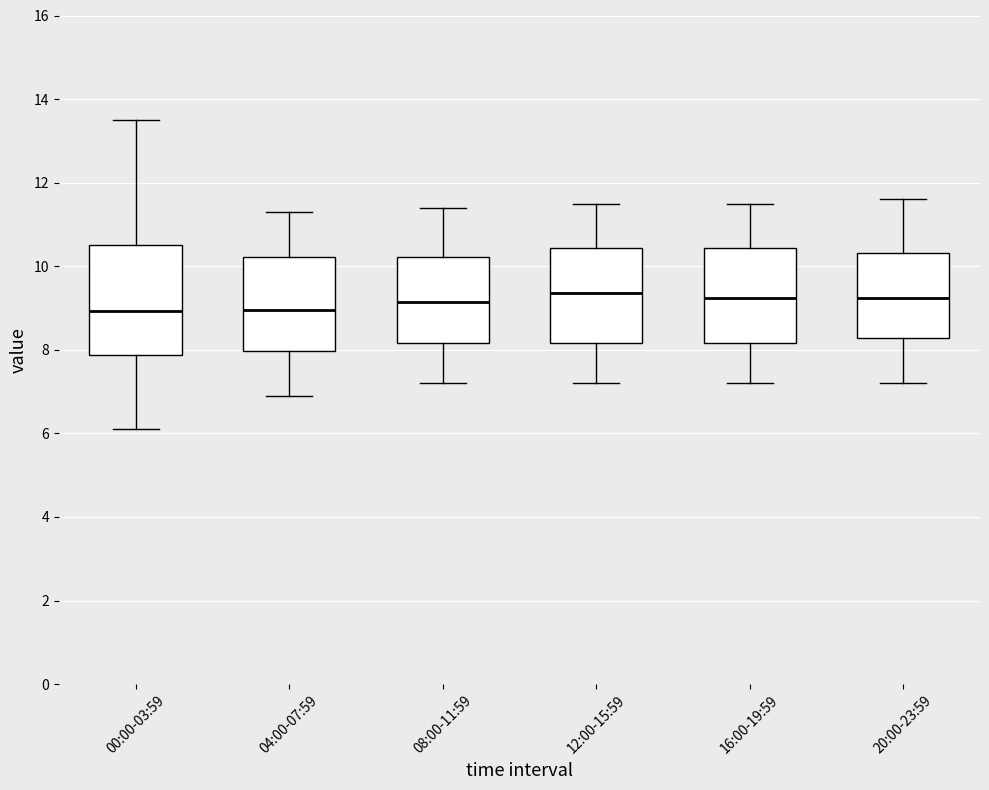

Which box is the tallest, from its lower edge to its upper edge?

00:00-03:59